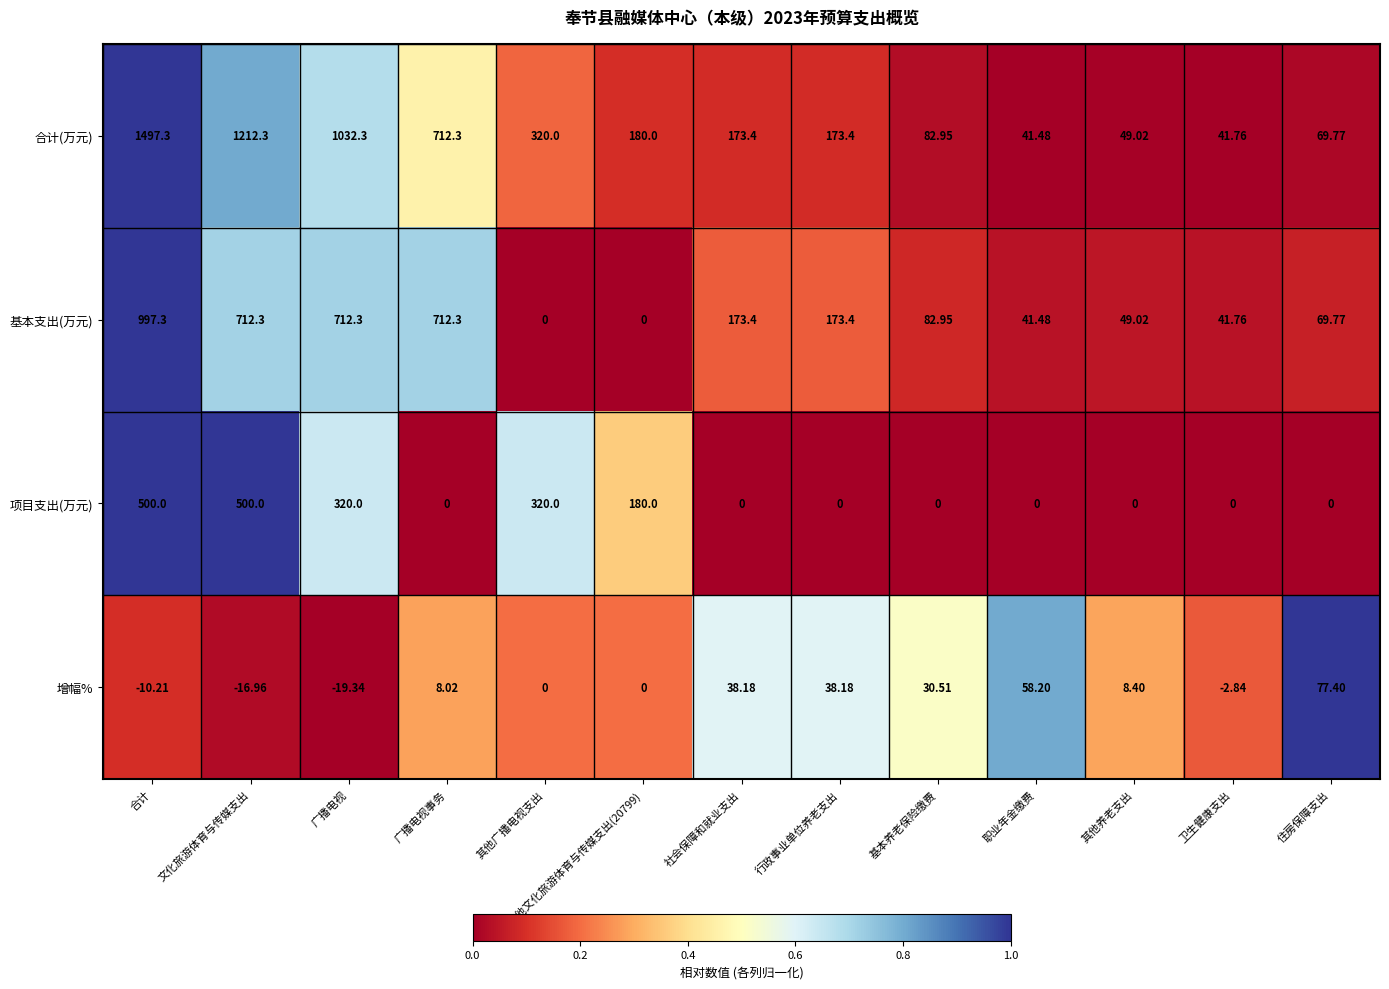

List the series in order of their peak value, lowest first.

增幅%, 项目支出(万元), 基本支出(万元), 合计(万元)